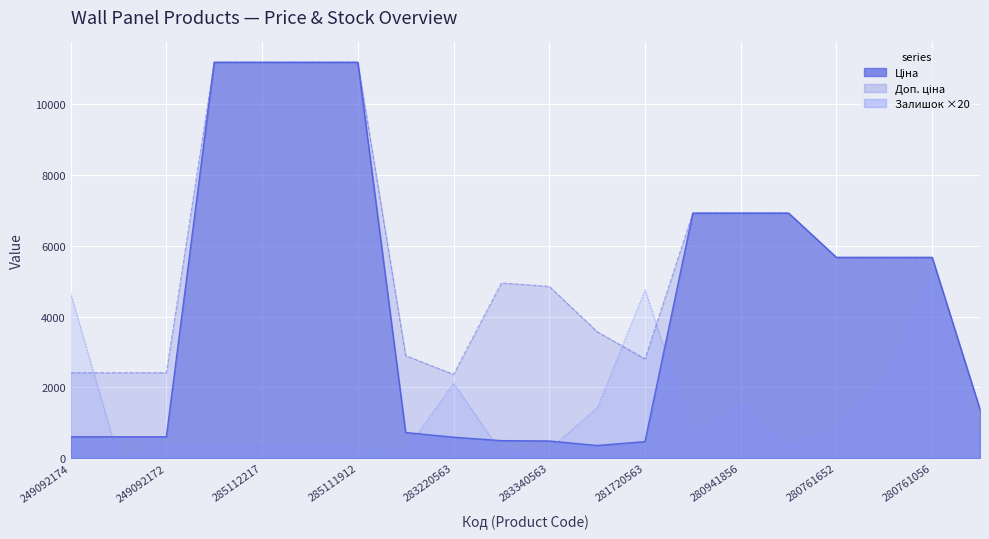

Reading right to left, extract all data points from this chart.

Ціна: 24221099=1375.4	280761056=5673.8	280761644=5673.8	280761652=5673.8	280941824=6925.7	280941856=6925.7	280941901=6925.7	281720563=467.3	283310563=357.4	283340563=485.4	283370563=495.0	283220563=591.6	283280563=724.5	285111912=11188.2	285111961=11188.2	285112217=11188.2	285112220=11188.2	249092172=603.7	249092173=603.7	249092174=603.7
Доп. ціна: 24221099=1375.0	280761056=5673.8	280761644=5673.8	280761652=5673.8	280941824=6925.7	280941856=6925.7	280941901=6925.7	281720563=2803.6	283310563=3573.9	283340563=4853.8	283370563=4950.4	283220563=2366.5	283280563=2897.8	285111912=11188.2	285111961=11188.2	285112217=11188.2	285112220=11188.2	249092172=2414.8	249092173=2414.8	249092174=2414.8
Залишок: 24221099=320.0	280761056=5180.0	280761644=2240.0	280761652=840.0	280941824=340.0	280941856=1520.0	280941901=660.0	281720563=4760.0	283310563=1420.0	283340563=260.0	283370563=160.0	283220563=2120.0	283280563=220.0	285111912=300.0	285111961=340.0	285112217=340.0	285112220=340.0	249092172=420.0	249092173=0.0	249092174=4660.0